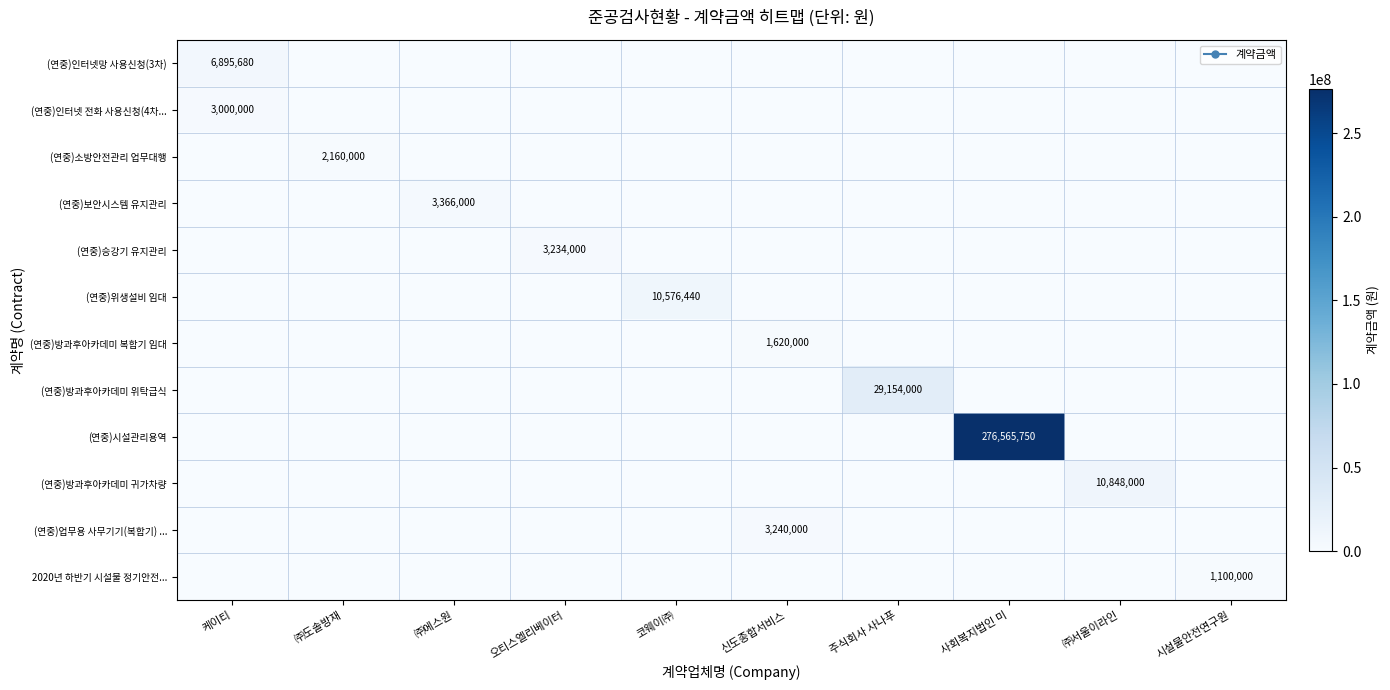

What is the difference between the maximum and minimum values in the (연중)방과후아카데미 복합기 임대 series?

1620000